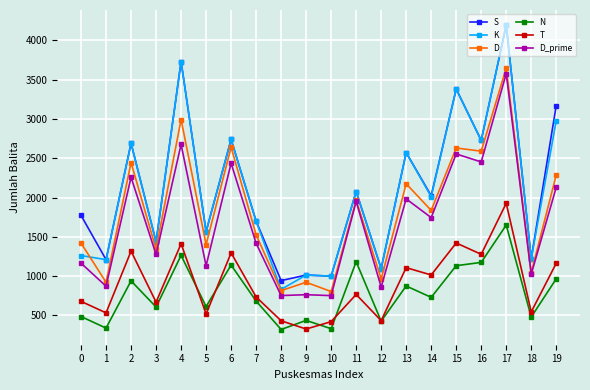

At which label does K reach its minimum?

8